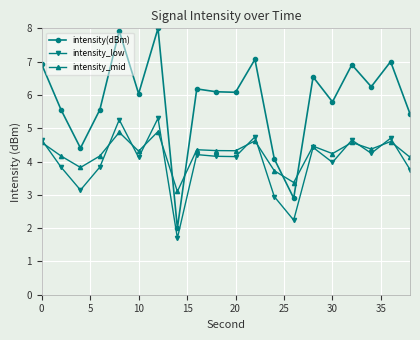

What are all the series names shown in the legend?

intensity(dBm), intensity_low, intensity_mid